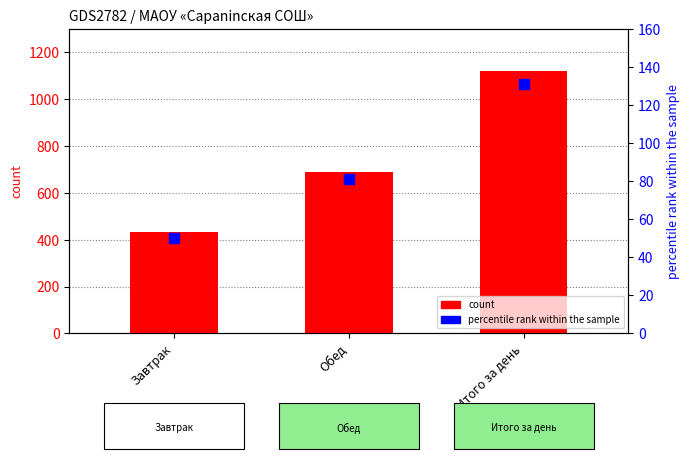

What are all the series names shown in the legend?

count, percentile rank within the sample